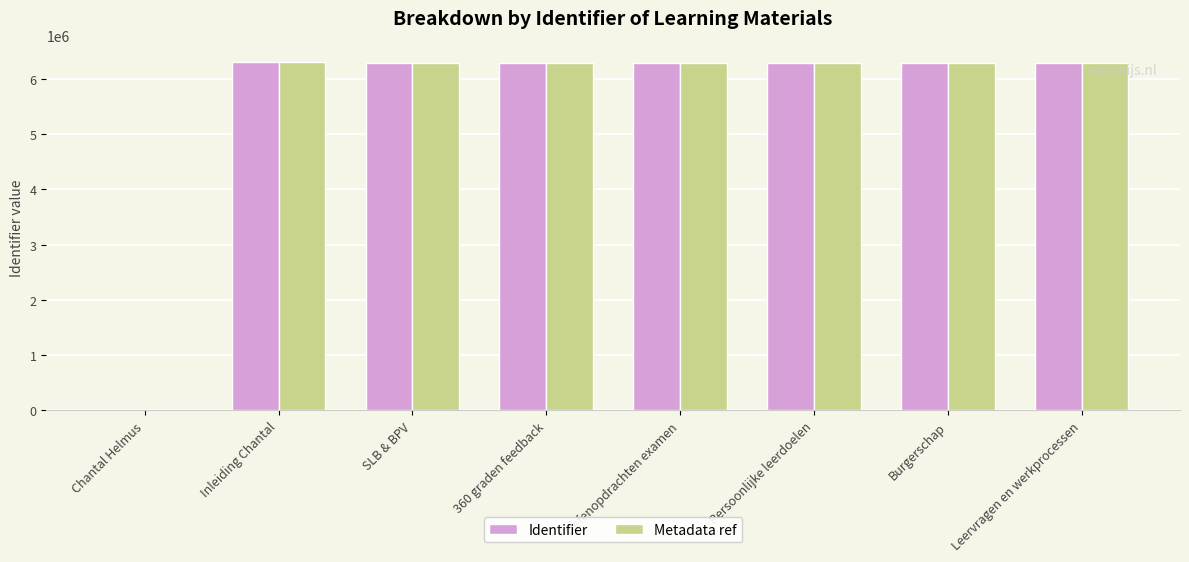

What is the sum of the Metadata ref values at Chantal Helmus and Oefenopdrachten examen?

6285955